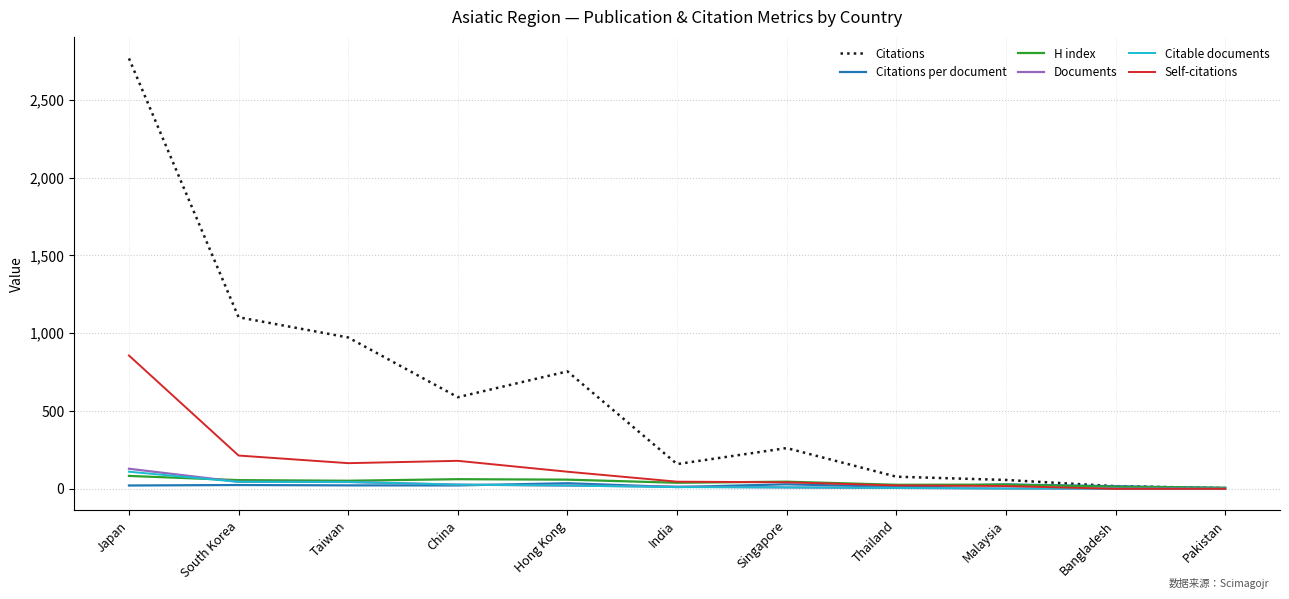

Read the Self-citations value at China.

180.0